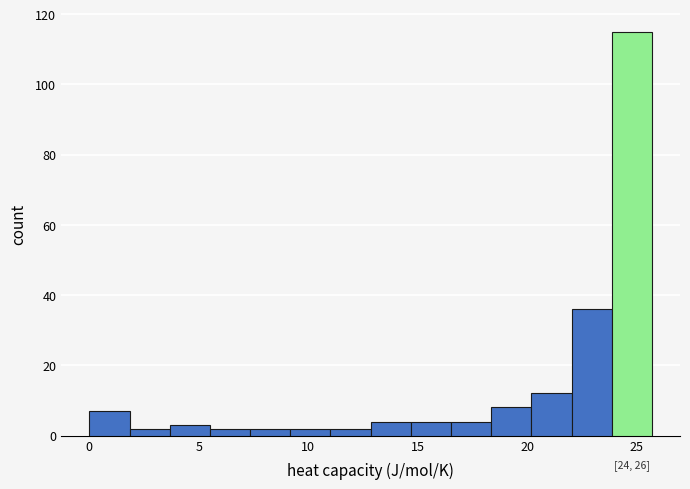

Read against the x-axis, roughly where is the centre of the tallest bar?

25.0